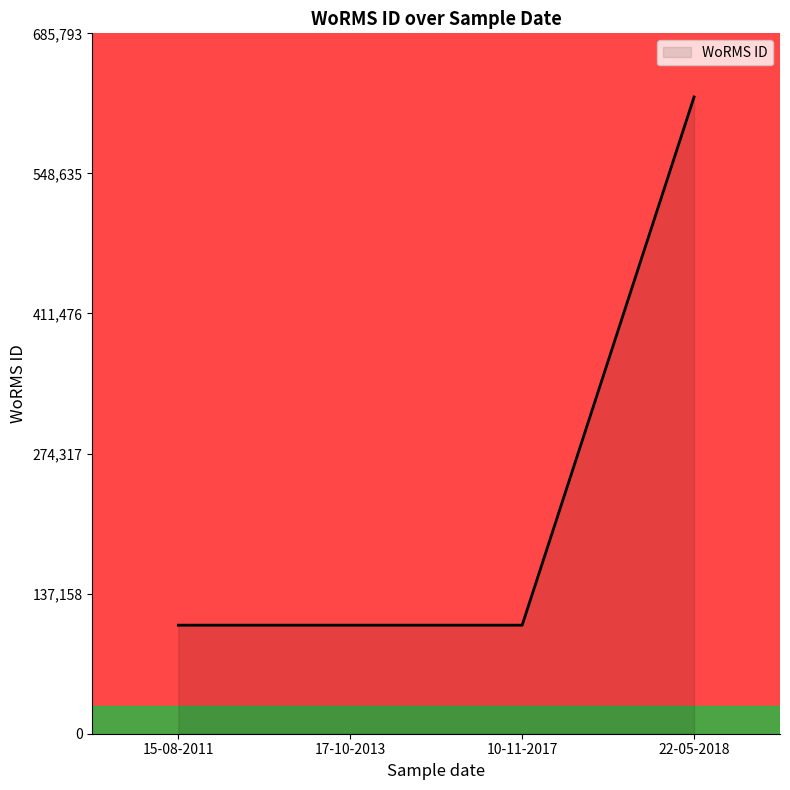

Count the number of data series in this chart.

1